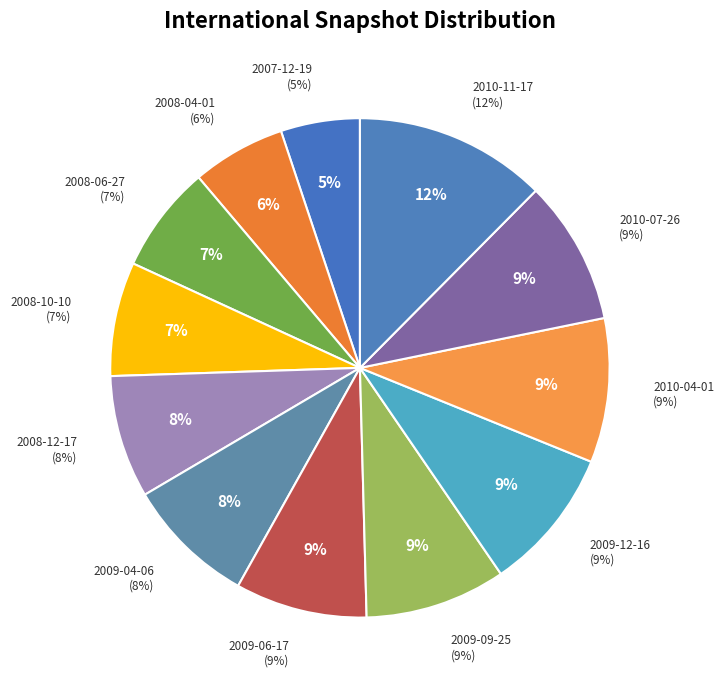

What percentage is NOT represented by 2007-12-19?

94.9%